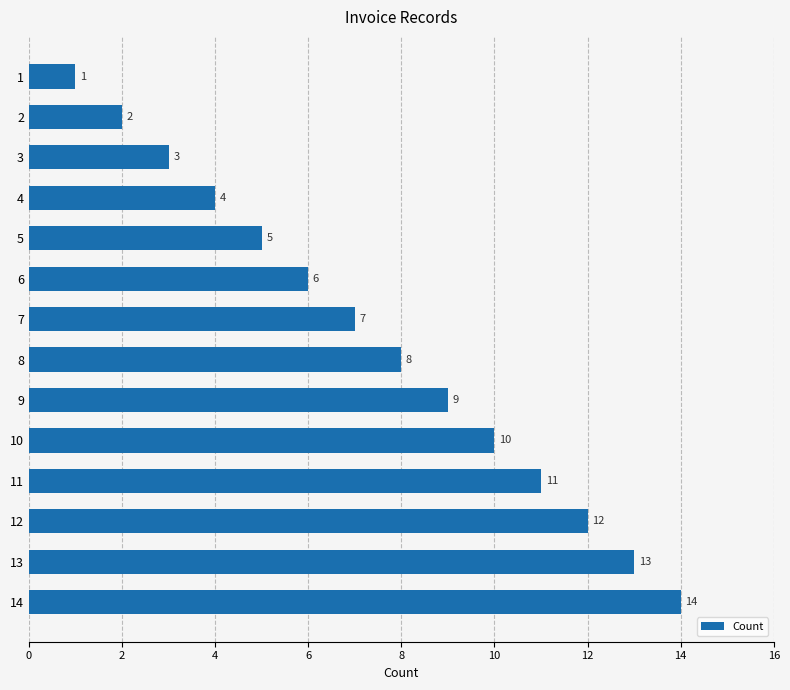

List the labels in order of value, smallest first.

1, 2, 3, 4, 5, 6, 7, 8, 9, 10, 11, 12, 13, 14